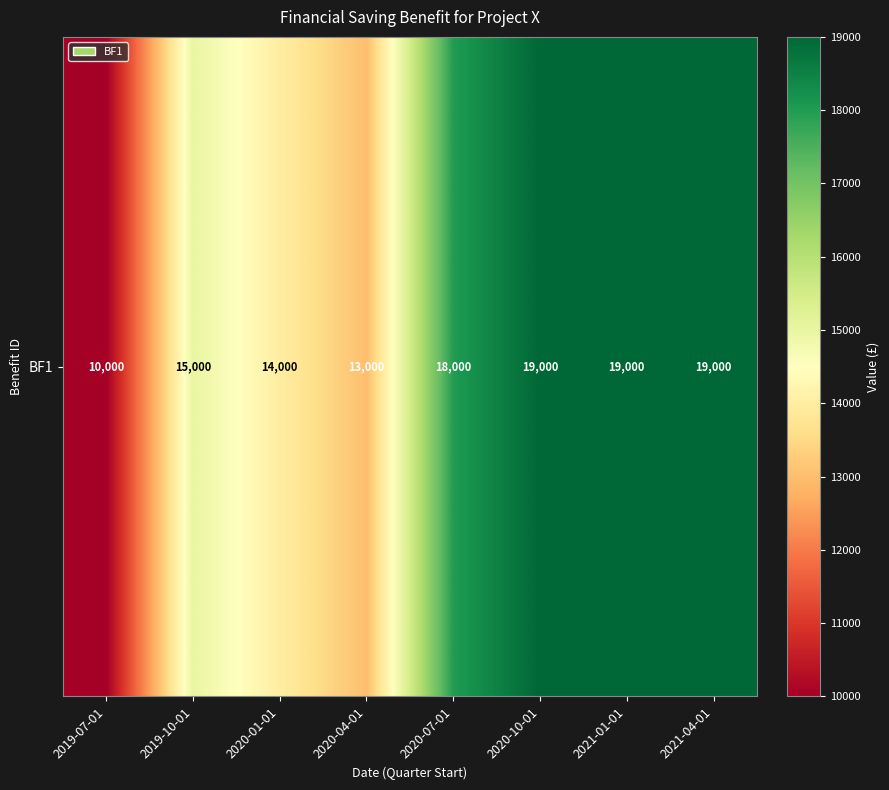

At which category does the chart reach its peak across all series?

2020-10-01